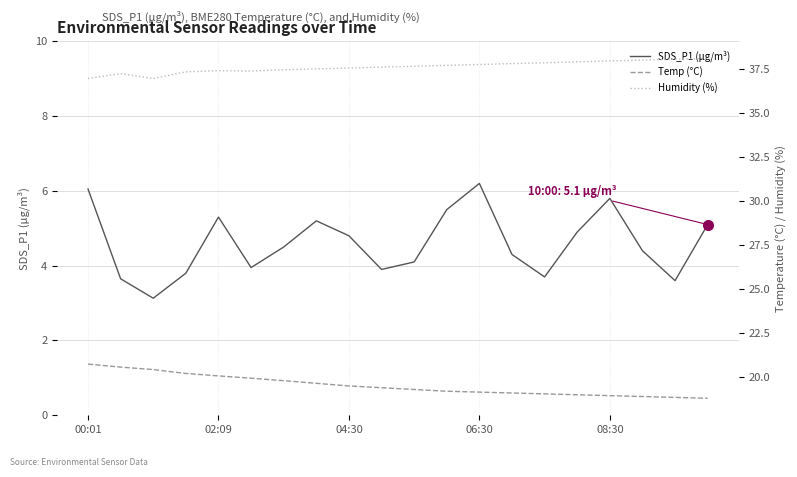

Does the chart have visible grid lines?

Yes